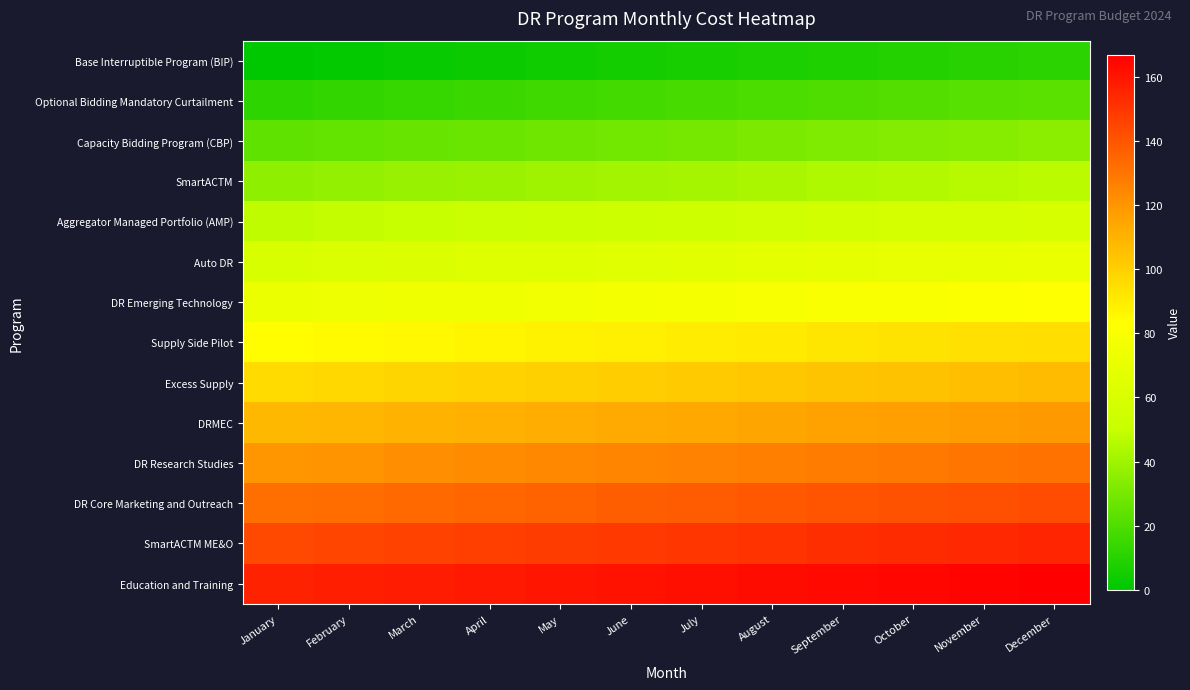

Reading left to right, what are all the values shown in this chart?

Base Interruptible Program (BIP): January=0	February=1	March=2	April=3	May=4	June=5	July=6	August=7	September=8	October=9	November=10	December=11
Optional Bidding Mandatory Curtailment: January=12	February=13	March=14	April=15	May=16	June=17	July=18	August=19	September=20	October=21	November=22	December=23
Capacity Bidding Program (CBP): January=24	February=25	March=26	April=27	May=28	June=29	July=30	August=31	September=32	October=33	November=34	December=35
SmartACTM: January=36	February=37	March=38	April=39	May=40	June=41	July=42	August=43	September=44	October=45	November=46	December=47
Aggregator Managed Portfolio (AMP): January=48	February=49	March=50	April=51	May=52	June=53	July=54	August=55	September=56	October=57	November=58	December=59
Auto DR: January=60	February=61	March=62	April=63	May=64	June=65	July=66	August=67	September=68	October=69	November=70	December=71
DR Emerging Technology: January=72	February=73	March=74	April=75	May=76	June=77	July=78	August=79	September=80	October=81	November=82	December=83
Supply Side Pilot: January=84	February=85	March=86	April=87	May=88	June=89	July=90	August=91	September=92	October=93	November=94	December=95
Excess Supply: January=96	February=97	March=98	April=99	May=100	June=101	July=102	August=103	September=104	October=105	November=106	December=107
DRMEC: January=108	February=109	March=110	April=111	May=112	June=113	July=114	August=115	September=116	October=117	November=118	December=119
DR Research Studies: January=120	February=121	March=122	April=123	May=124	June=125	July=126	August=127	September=128	October=129	November=130	December=131
DR Core Marketing and Outreach: January=132	February=133	March=134	April=135	May=136	June=137	July=138	August=139	September=140	October=141	November=142	December=143
SmartACTM ME&O: January=144	February=145	March=146	April=147	May=148	June=149	July=150	August=151	September=152	October=153	November=154	December=155
Education and Training: January=156	February=157	March=158	April=159	May=160	June=161	July=162	August=163	September=164	October=165	November=166	December=167